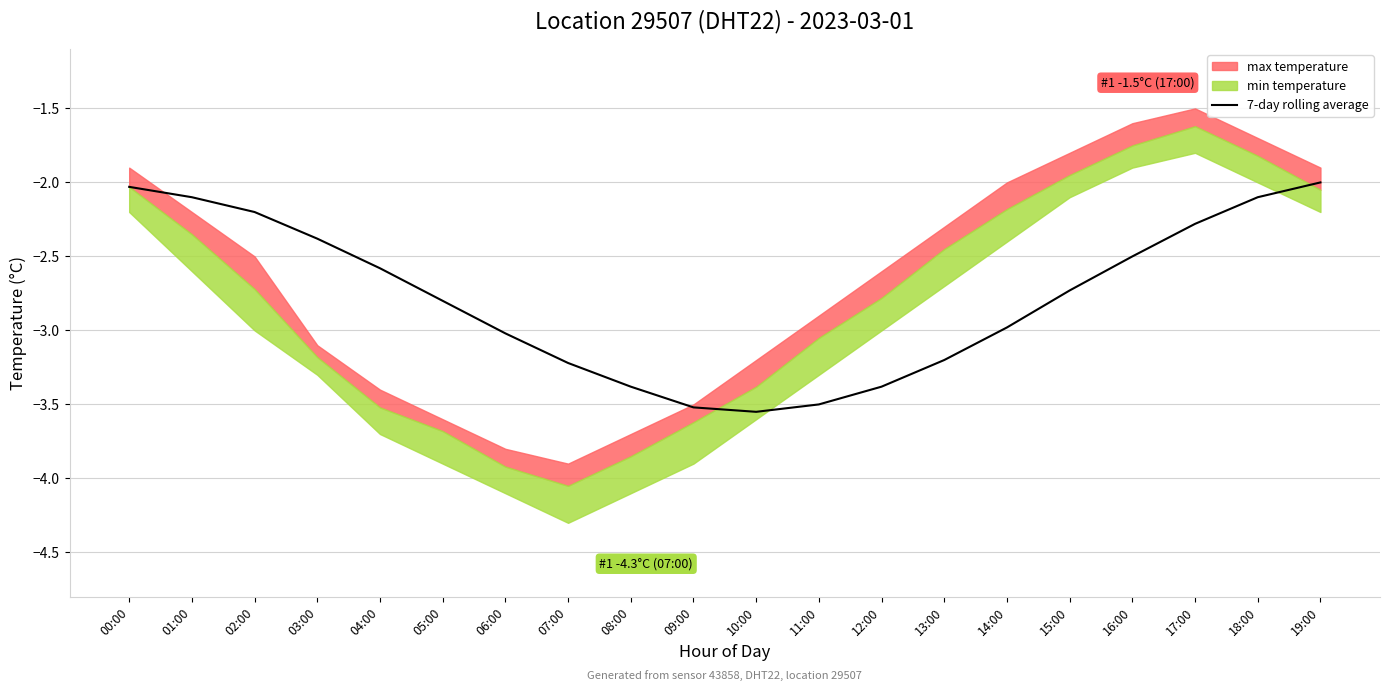

What is the maximum value for 7-day rolling average?

-2.0